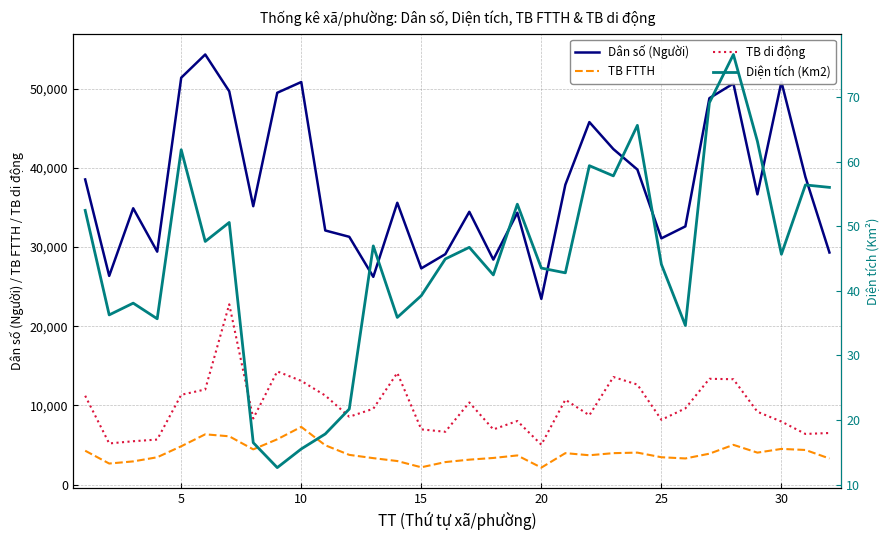

True or false: TB di động and Dân số (Người) intersect in this chart.

False